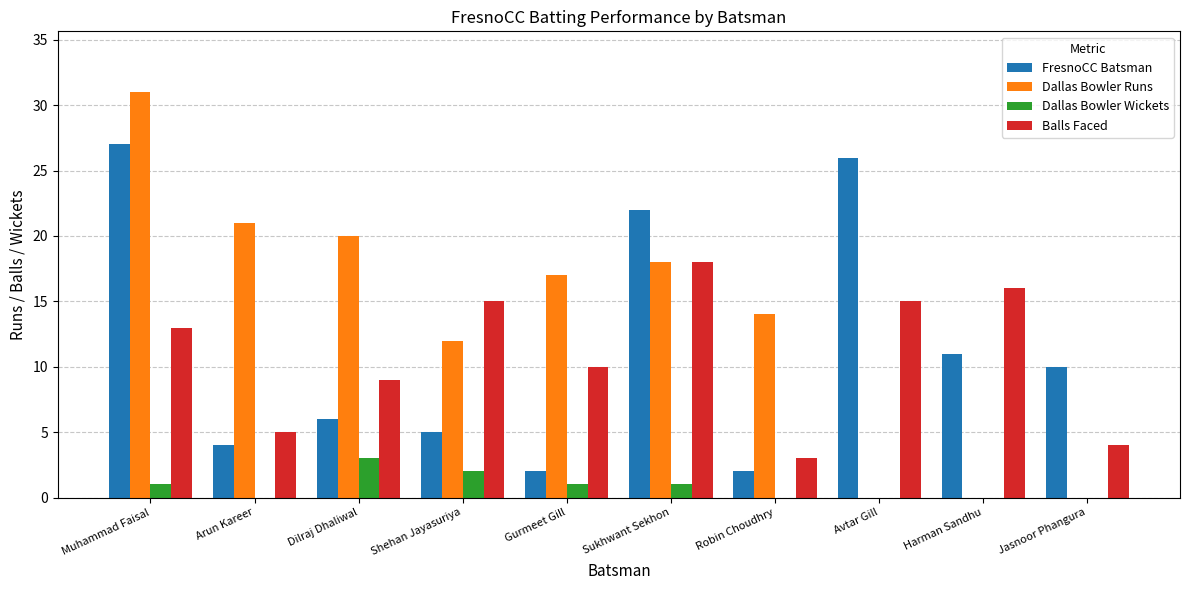

Reading left to right, list all the values displayed in this chart.

FresnoCC Batsman: Muhammad Faisal=27	Arun Kareer=4	Dilraj Dhaliwal=6	Shehan Jayasuriya=5	Gurmeet Gill=2	Sukhwant Sekhon=22	Robin Choudhry=2	Avtar Gill=26	Harman Sandhu=11	Jasnoor Phangura=10
Dallas Bowler Runs: Muhammad Faisal=31	Arun Kareer=21	Dilraj Dhaliwal=20	Shehan Jayasuriya=12	Gurmeet Gill=17	Sukhwant Sekhon=18	Robin Choudhry=14	Avtar Gill=0	Harman Sandhu=0	Jasnoor Phangura=0
Dallas Bowler Wickets: Muhammad Faisal=1	Arun Kareer=0	Dilraj Dhaliwal=3	Shehan Jayasuriya=2	Gurmeet Gill=1	Sukhwant Sekhon=1	Robin Choudhry=0	Avtar Gill=0	Harman Sandhu=0	Jasnoor Phangura=0
Balls Faced: Muhammad Faisal=13	Arun Kareer=5	Dilraj Dhaliwal=9	Shehan Jayasuriya=15	Gurmeet Gill=10	Sukhwant Sekhon=18	Robin Choudhry=3	Avtar Gill=15	Harman Sandhu=16	Jasnoor Phangura=4